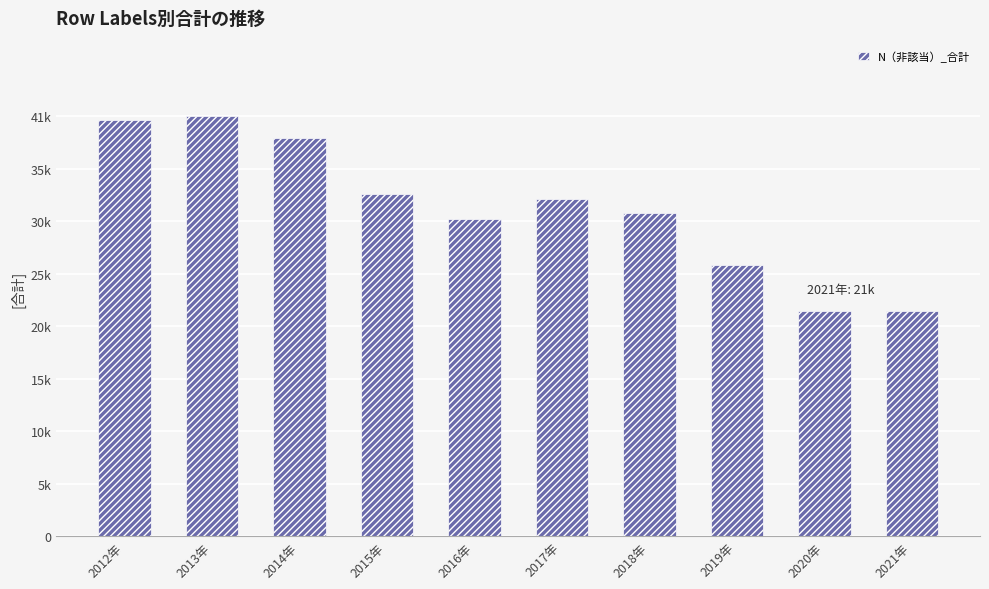

What is the value of the 1st bar from the left?

40741.4